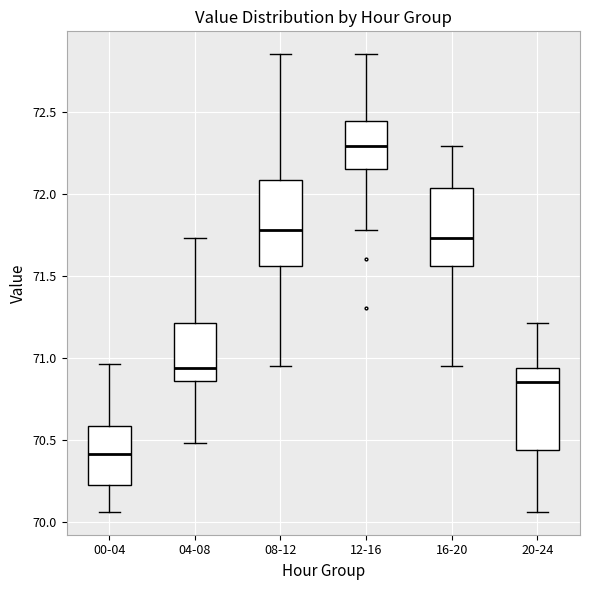

Reading left to right, read every box against the y-axis: the position of its median line, the range the box covers, and the ends of its whiskers. The values are not printed on the chart, so give them approximately, as read against the axis.

00-04: median 70.40, box 70.25 to 70.60, whiskers 70.05 to 70.95
04-08: median 70.95, box 70.85 to 71.20, whiskers 70.50 to 71.75
08-12: median 71.80, box 71.55 to 72.10, whiskers 70.95 to 72.85
12-16: median 72.30, box 72.15 to 72.45, whiskers 71.80 to 72.85
16-20: median 71.75, box 71.55 to 72.05, whiskers 70.95 to 72.30
20-24: median 70.85, box 70.45 to 70.95, whiskers 70.05 to 71.20